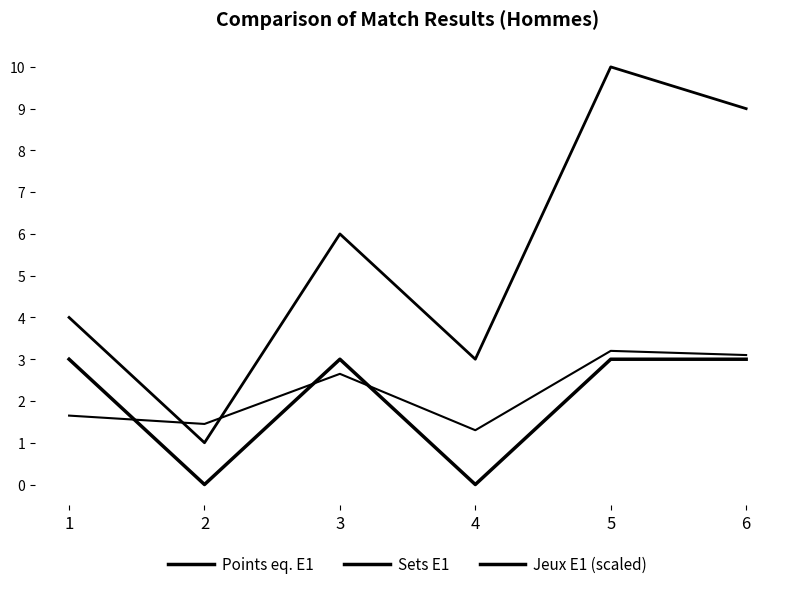

At 6, list the series in order from largest to smallest.

Sets E1, Jeux E1 (scaled), Points eq. E1